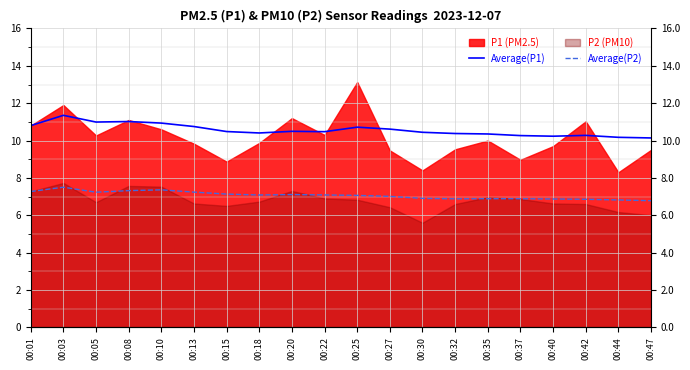

True or false: Average(P1) and Average(P2) cross at least once.

False